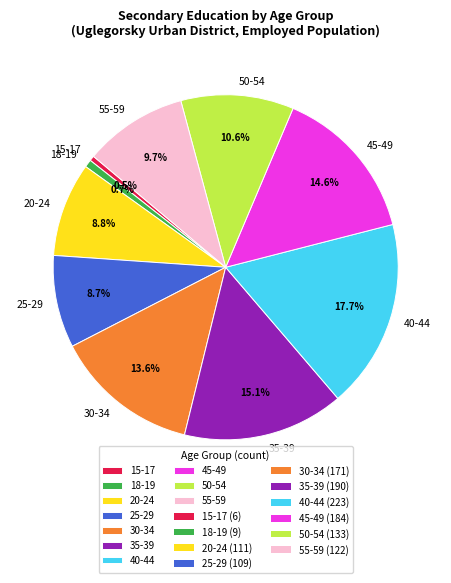

How many slices are in this pie chart?

10